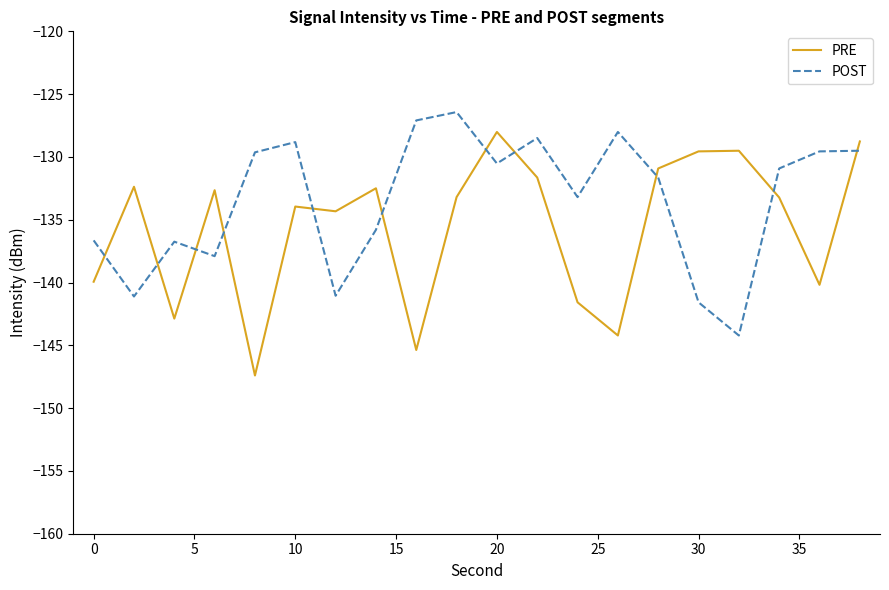

What is the difference between the maximum and minimum values in the PRE series?

19.4